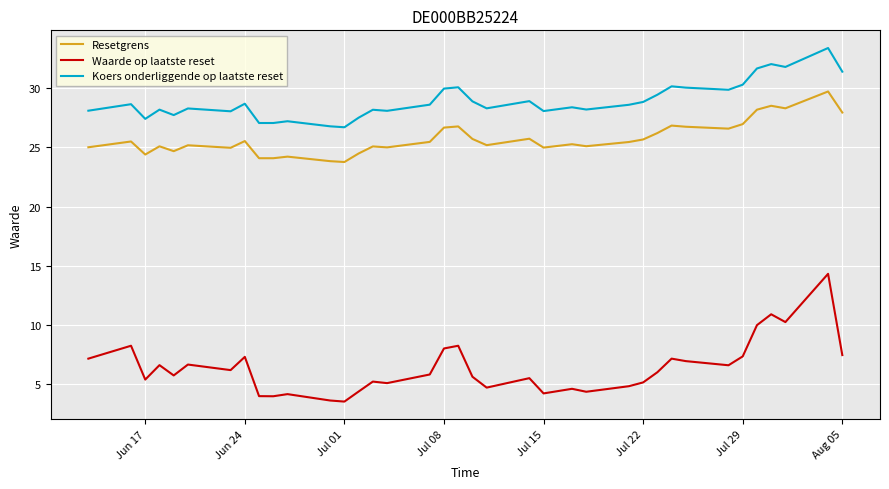

How many lines are shown in the chart?

3